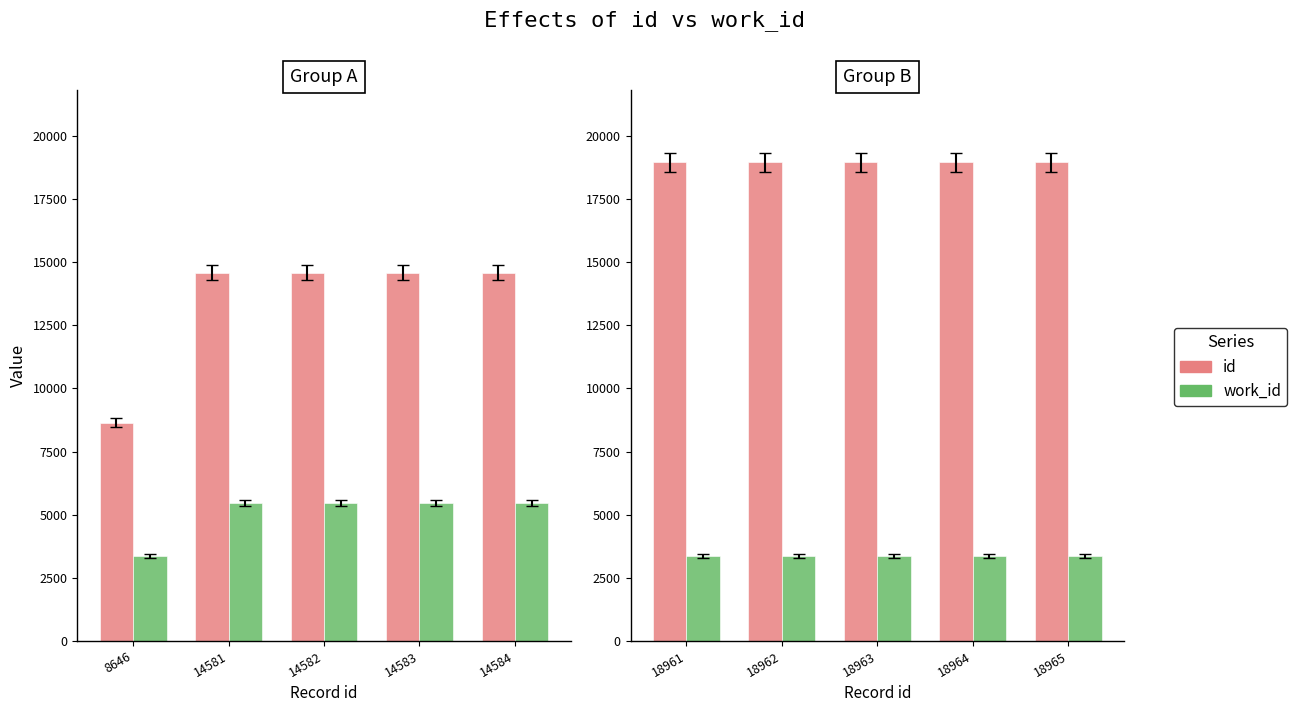

What are all the series names shown in the legend?

id, work_id